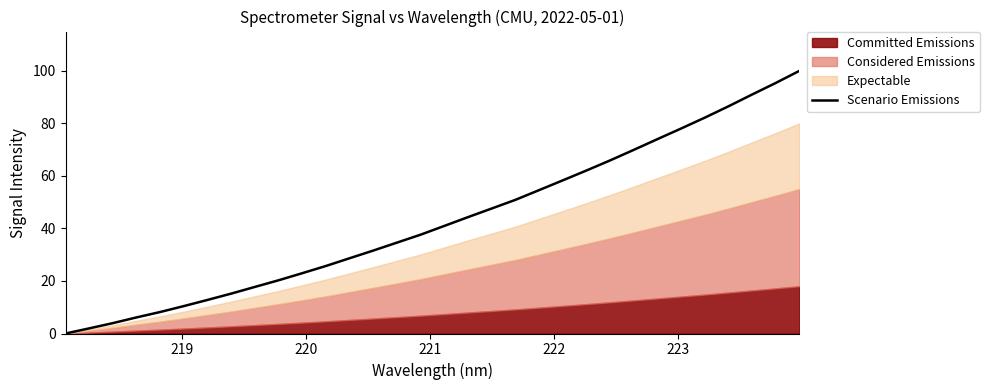

Does the chart have visible grid lines?

No